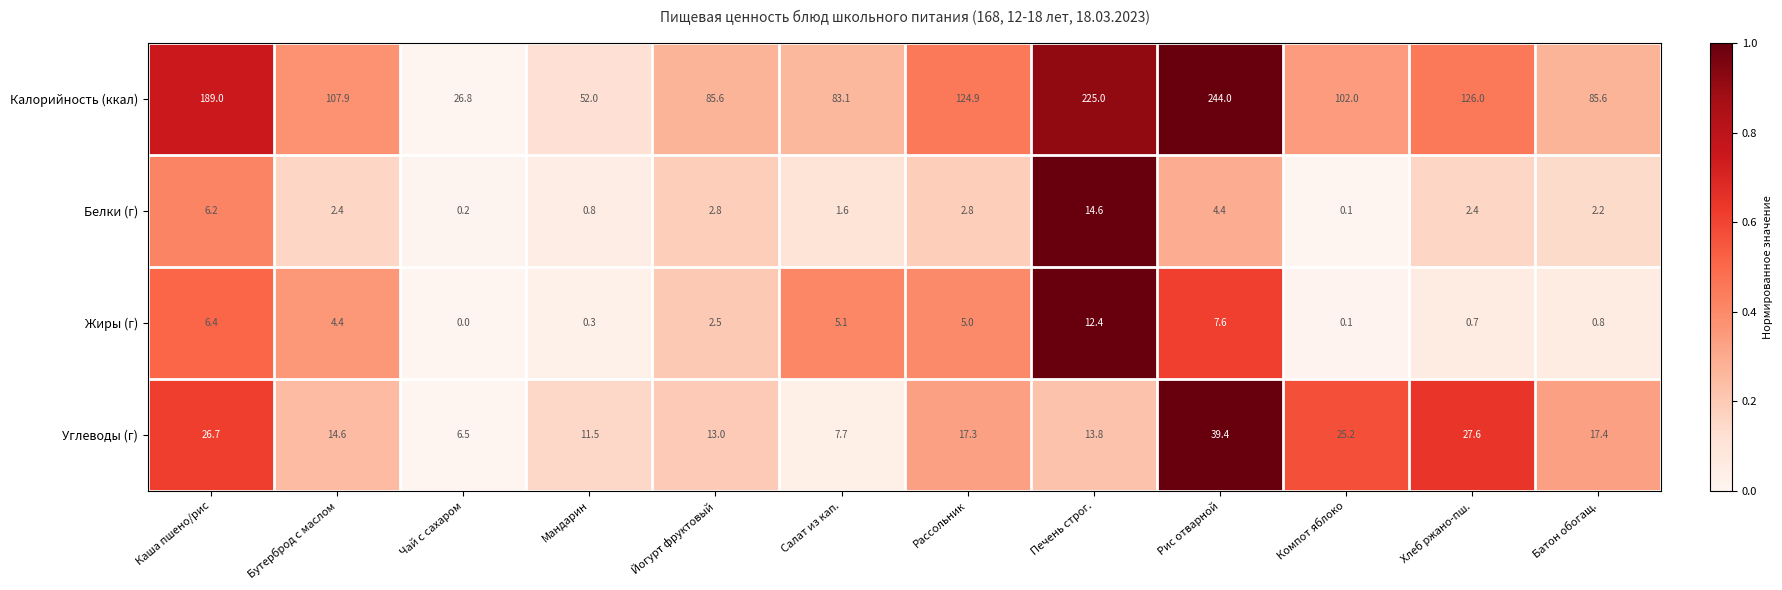

Is the value of Углеводы (г) at Печень строг. greater than the value of Белки (г) at Компот яблоко?

Yes